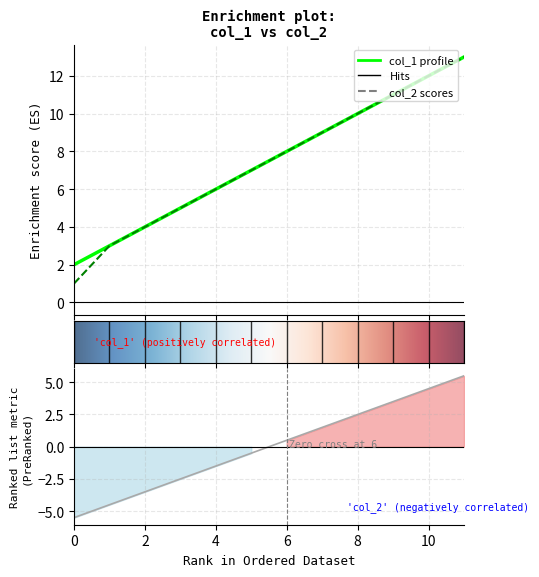

What is the difference between the maximum and minimum values in the col_1 series?

11